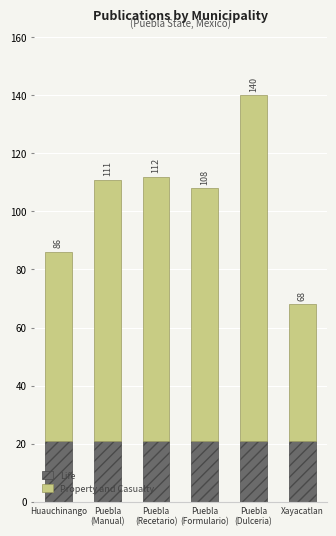

What are all the series names shown in the legend?

Life, Property and Casualty